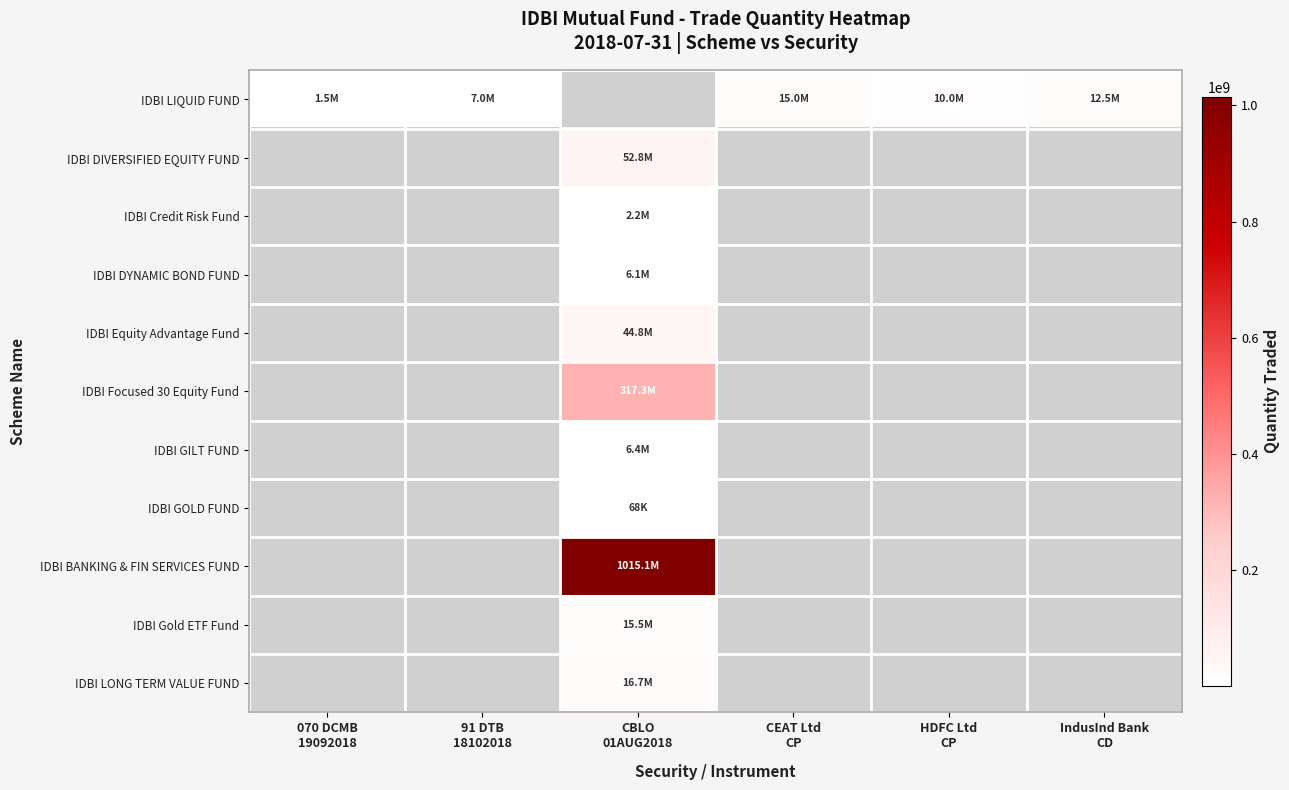

What is the greatest value displayed?

1015090492.0